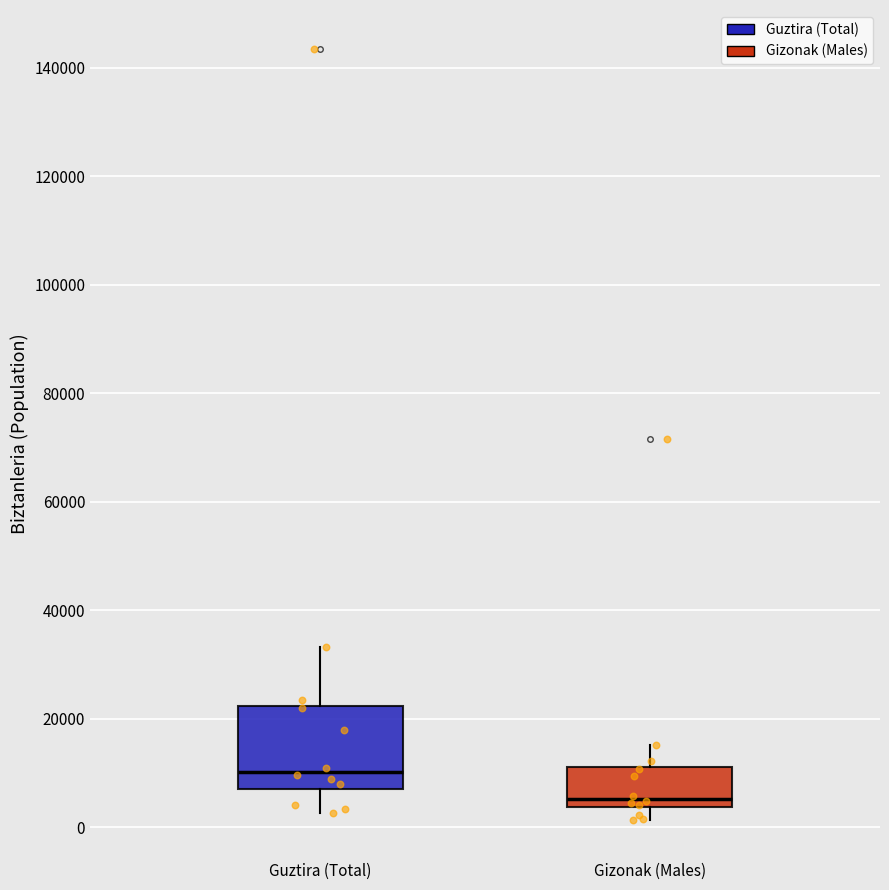

Reading left to right, read every box against the y-axis: the position of its median line, the range the box covers, and the ends of its whiskers. The values are not printed on the chart, so give them approximately, as read against the axis.

Guztira (Total): median 10000, box 8000 to 22000, whiskers 2000 to 34000
Gizonak (Males): median 6000, box 4000 to 12000, whiskers 2000 to 16000